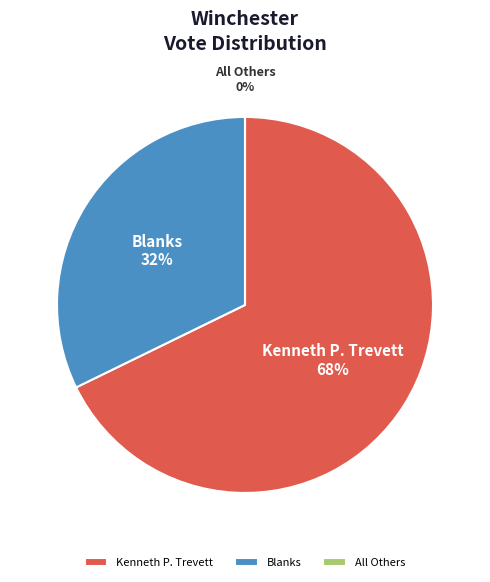

To the nearest percent, what is the combined percentage of All Others and Kenneth P. Trevett?

68%